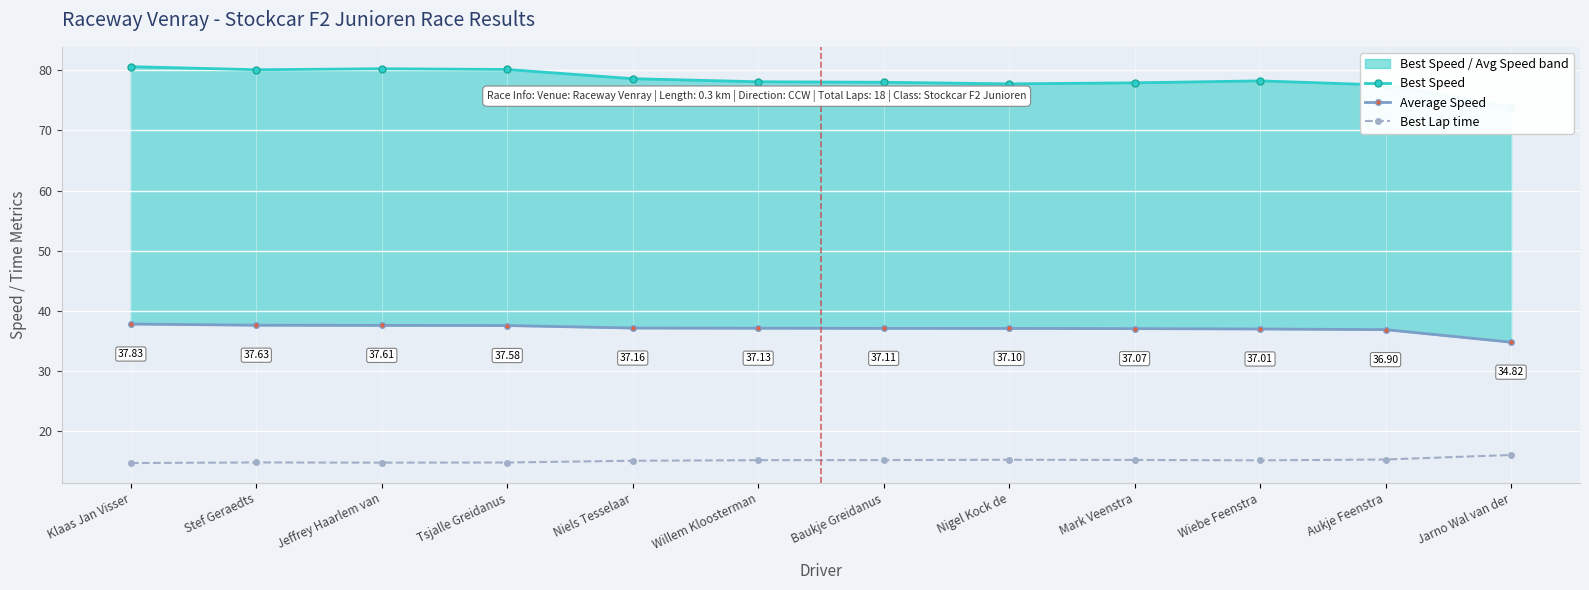

Count the number of data series in this chart.

3